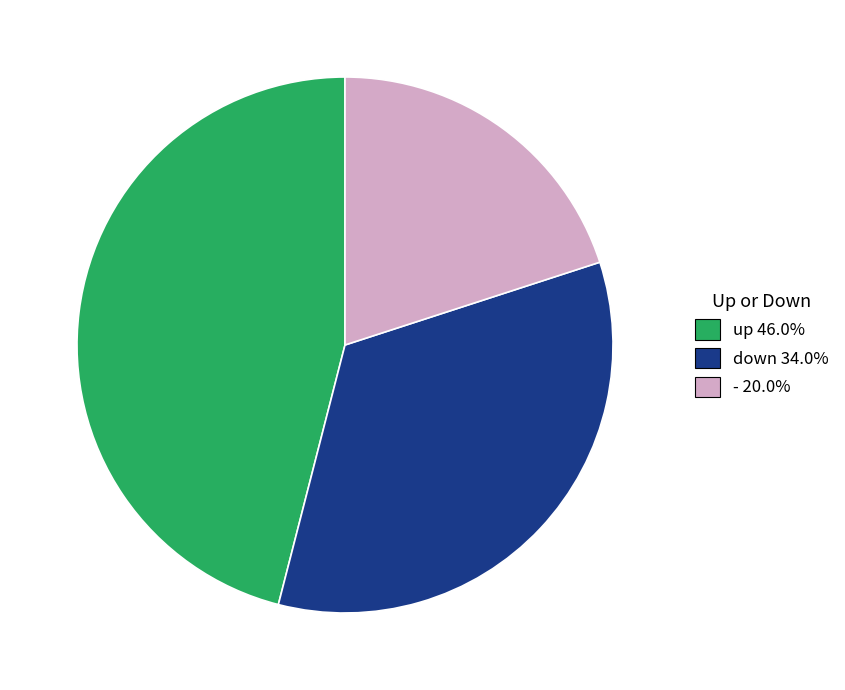

Is there any slice that represents more than half of the pie?

No